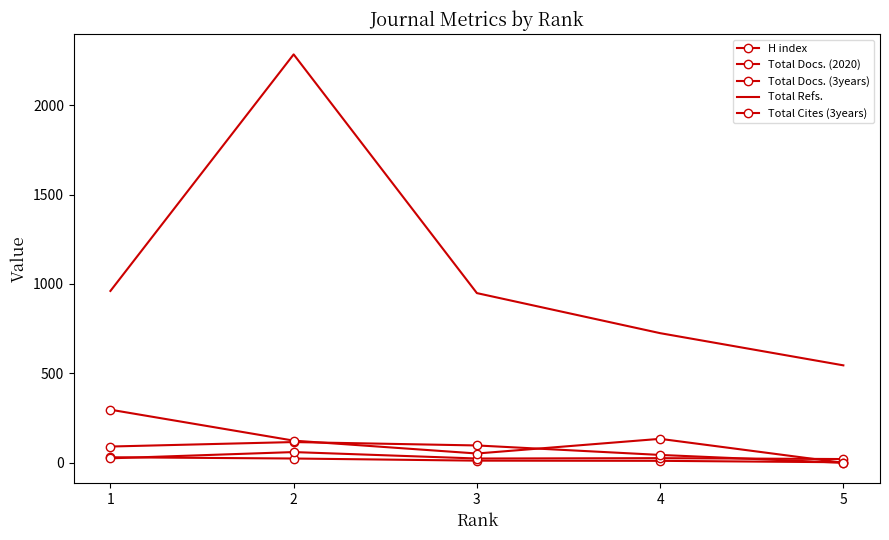

Which series has the widest spread of values?

Total Refs.